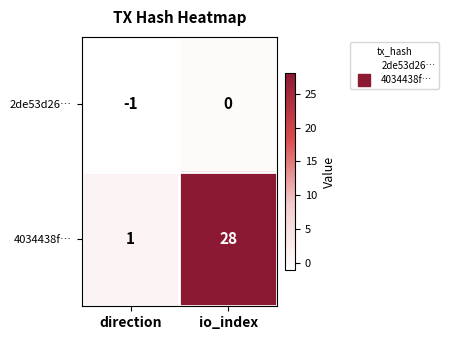

The 4034438f… series shows 10 at io_index. True or false?

False